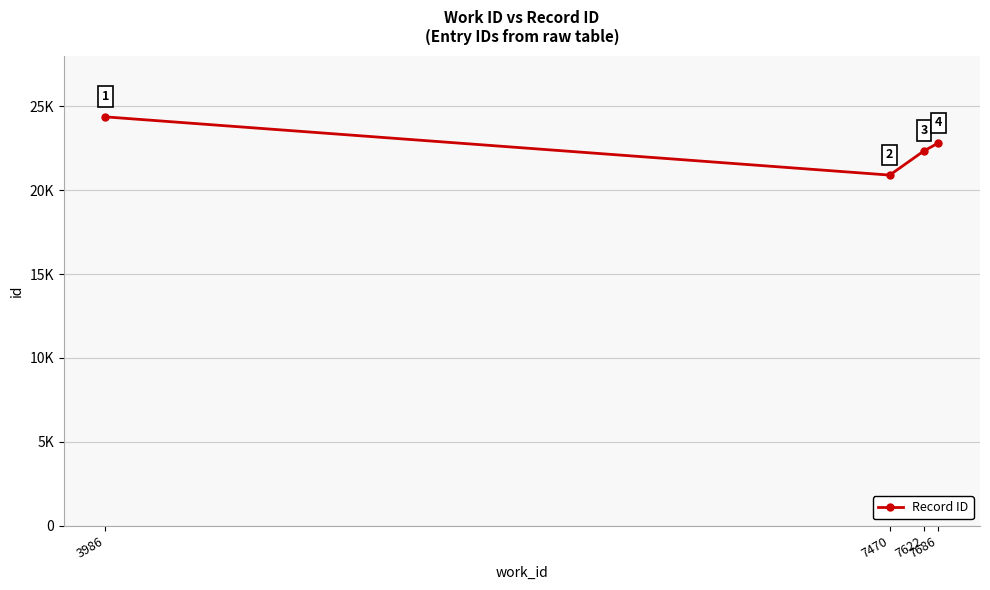

Does the chart have visible grid lines?

Yes